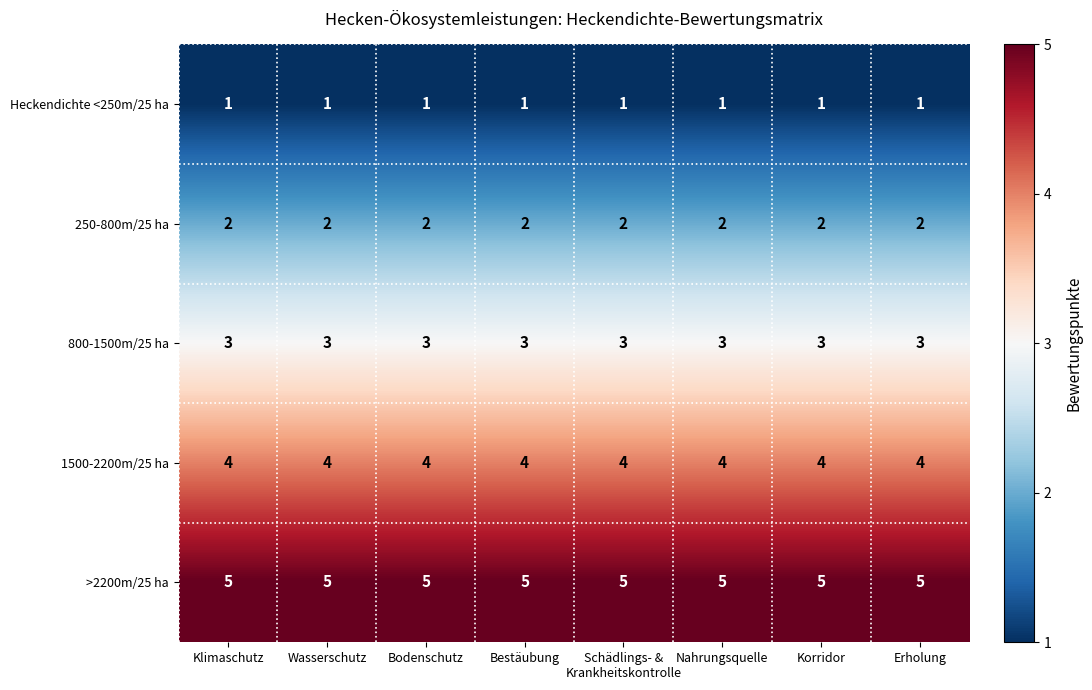

Read the 1500-2200m/25 ha value at Korridor.

4